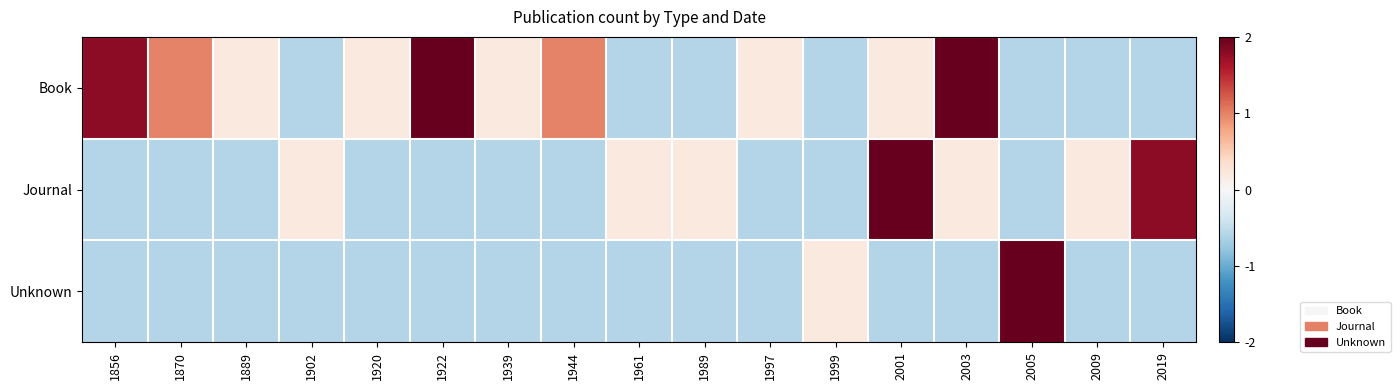

List the series in order of their overall mean, highest first.

Book, Journal, Unknown